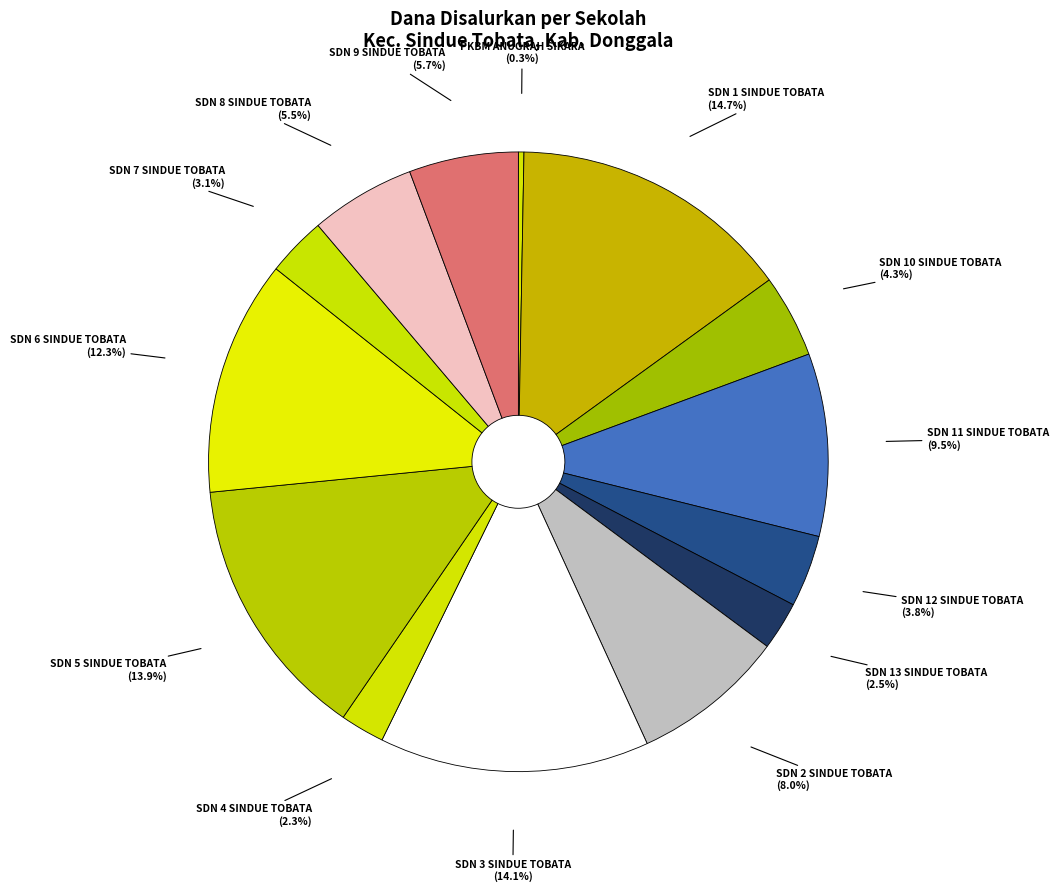

Between SDN 1 SINDUE TOBATA and SDN 10 SINDUE TOBATA, which is larger?

SDN 1 SINDUE TOBATA